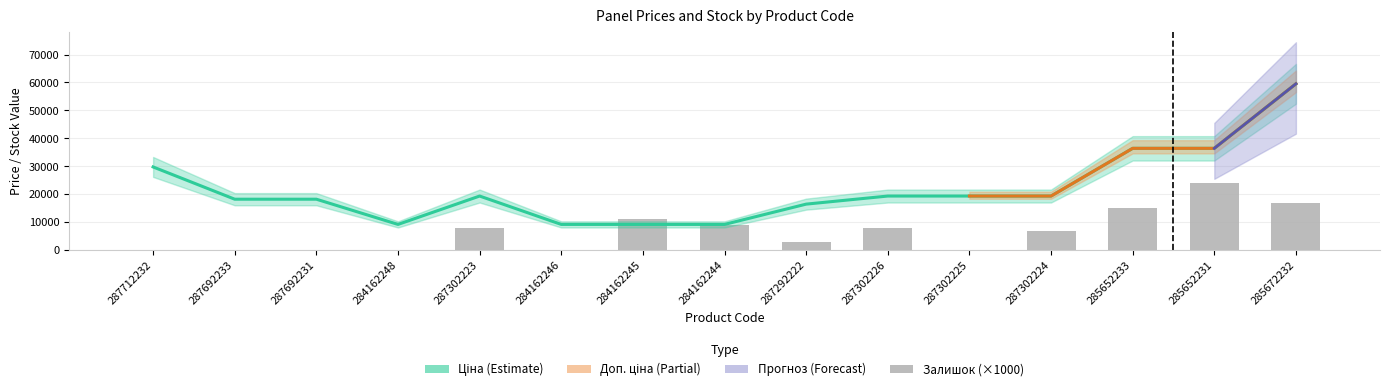

What is the spread (max minus min) of values at 287692233?

18212.0